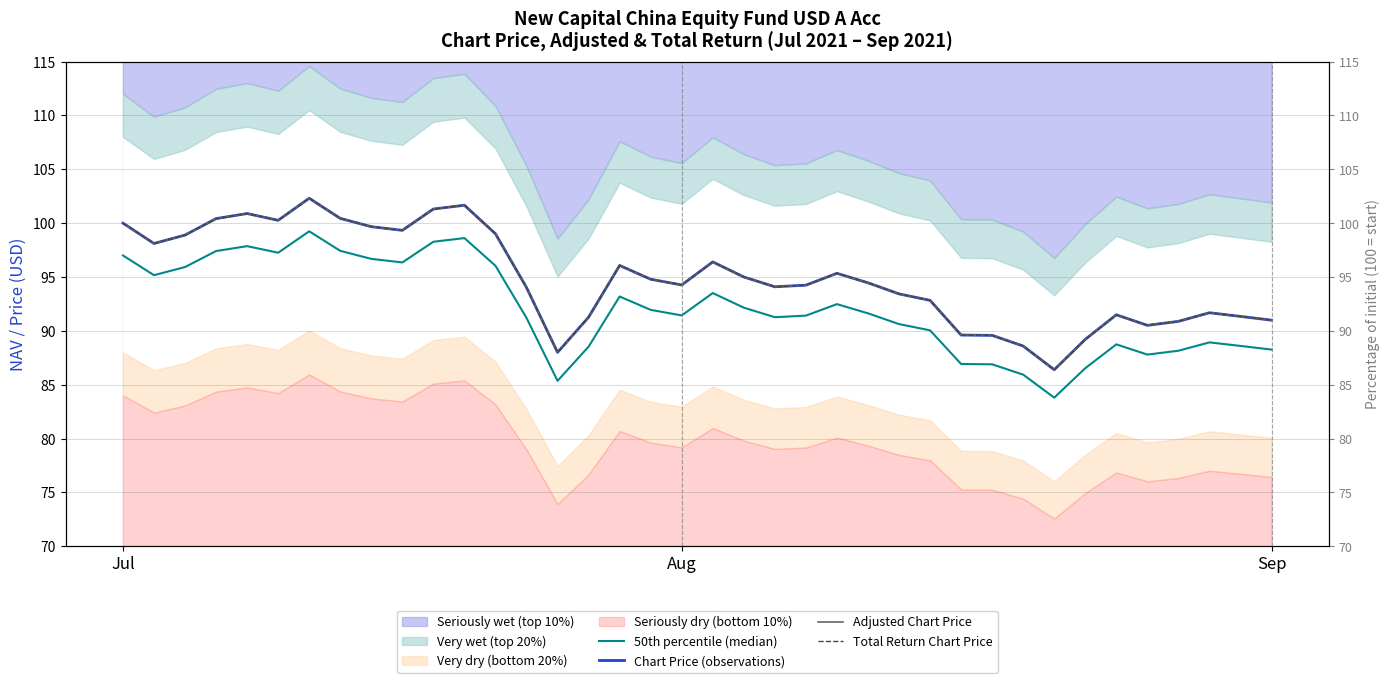

At which category does Chart Price (observations) reach its first local valley?

Aug